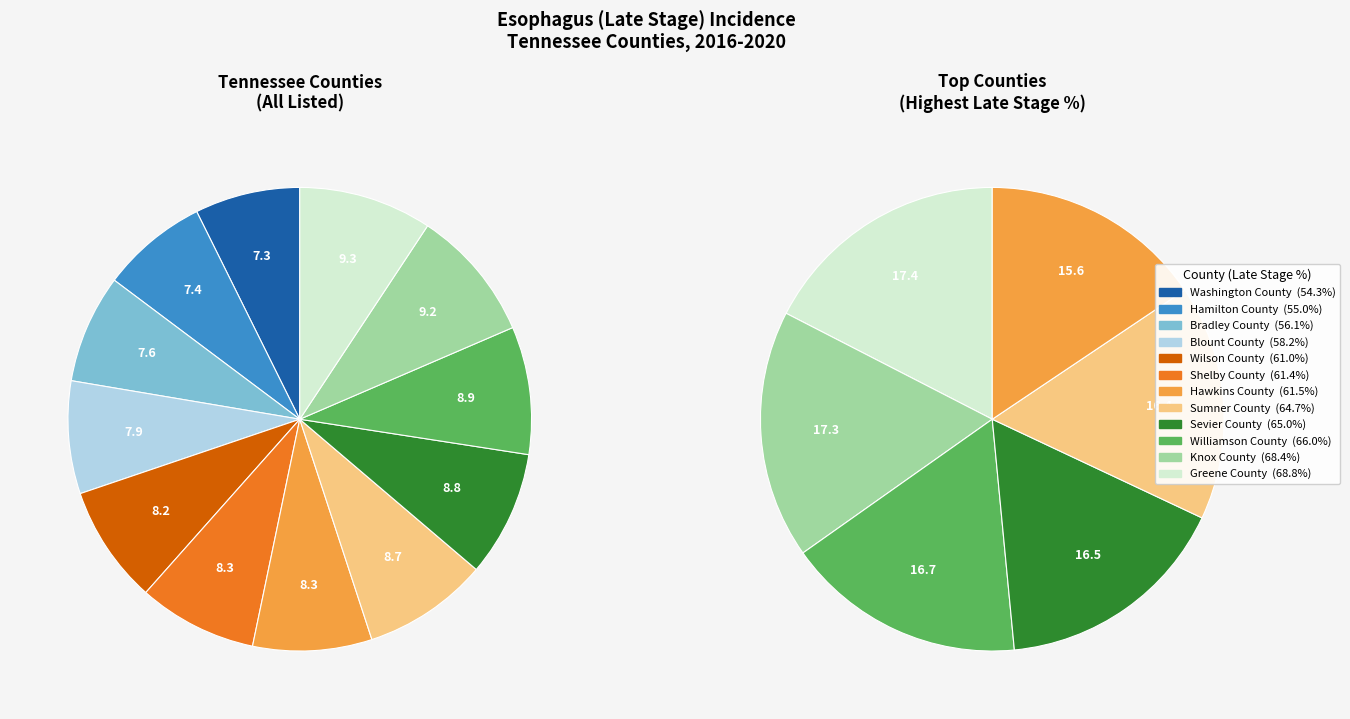

What portion of the pie excludes Williamson County?

91.1%